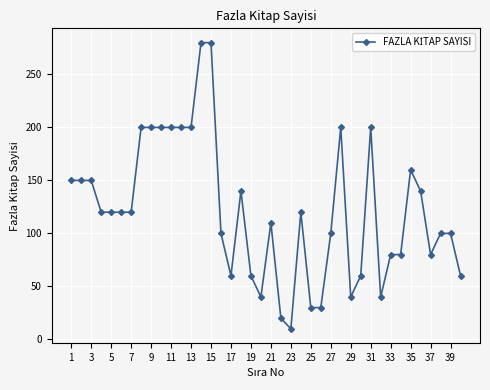

What is the difference between the second highest and second lowest values?

260